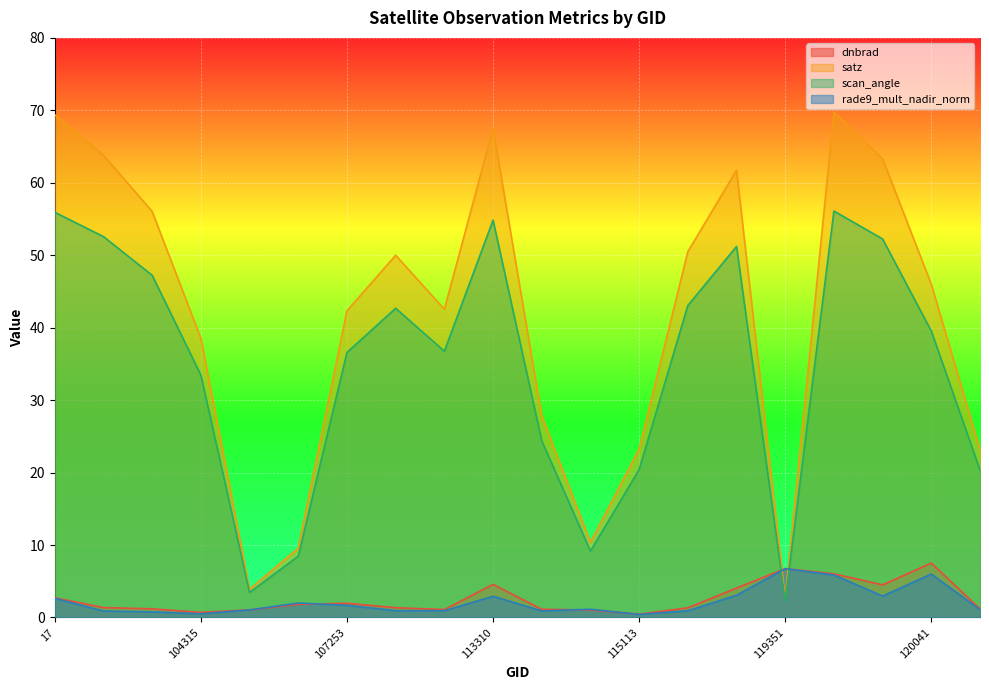

Which series ends up on top after the final intersection of satz and dnbrad?

satz